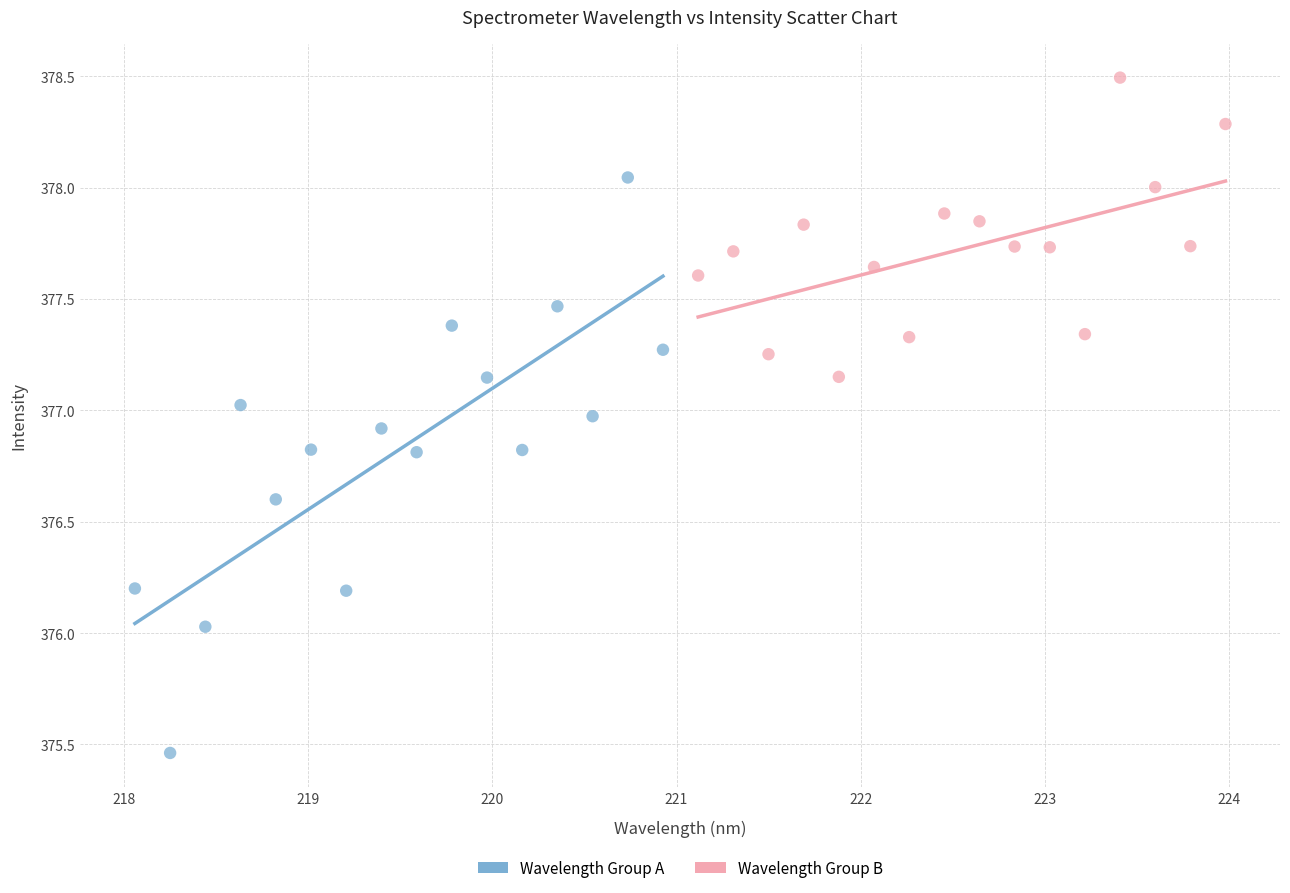

Which series has the widest spread of Y values?

Wavelength Group A